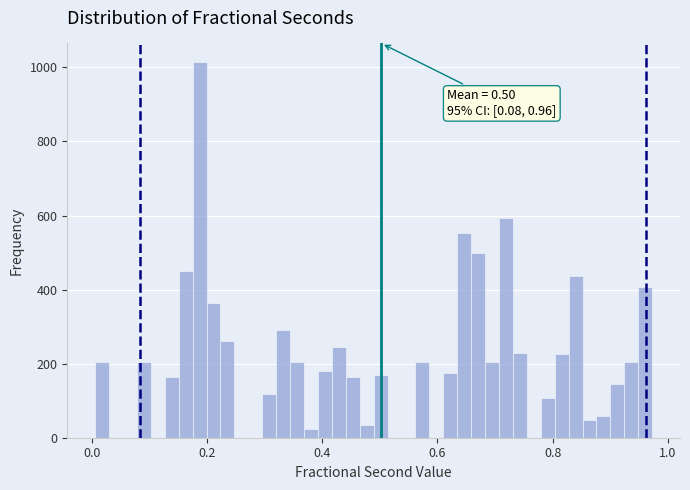

Read against the x-axis, roughly where is the centre of the tallest bar?

0.18